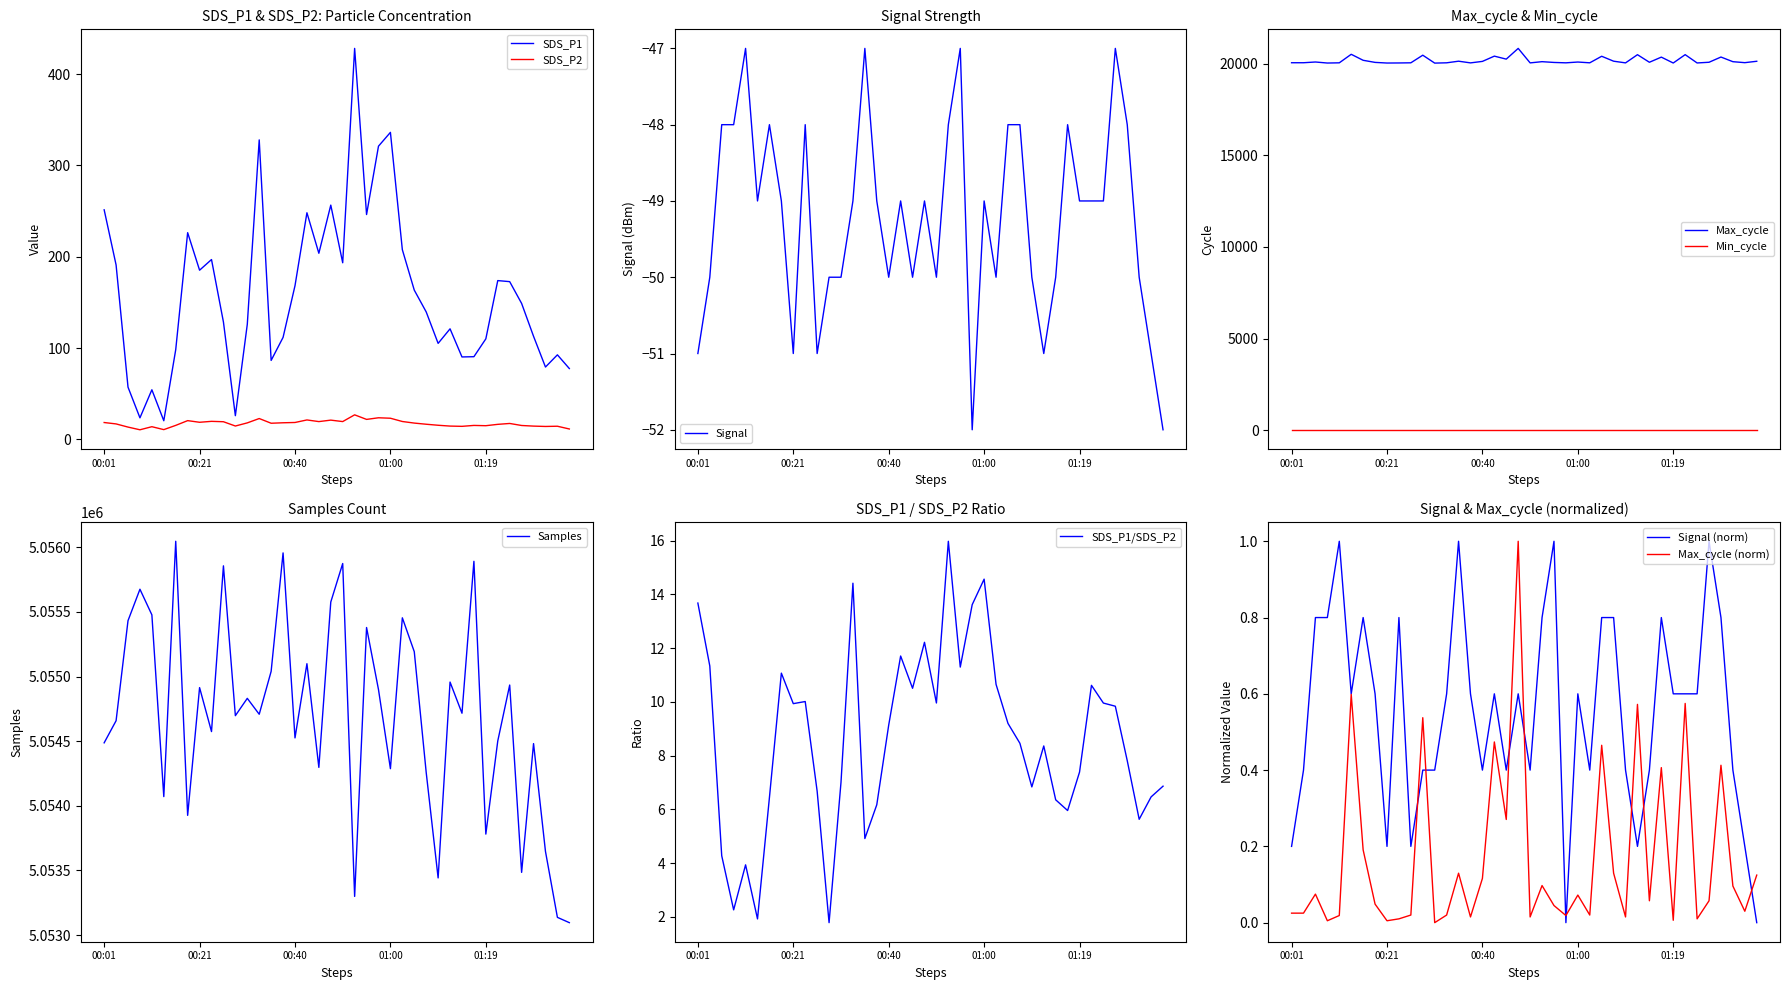

True or false: Samples has more than 0 interior local peaks.

True